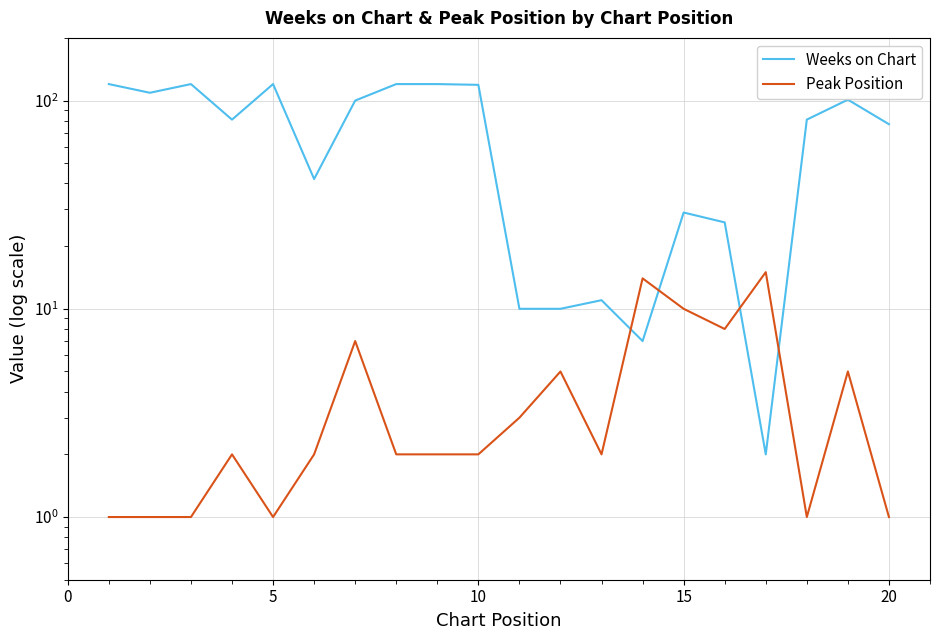

What is the smallest value displayed?

1